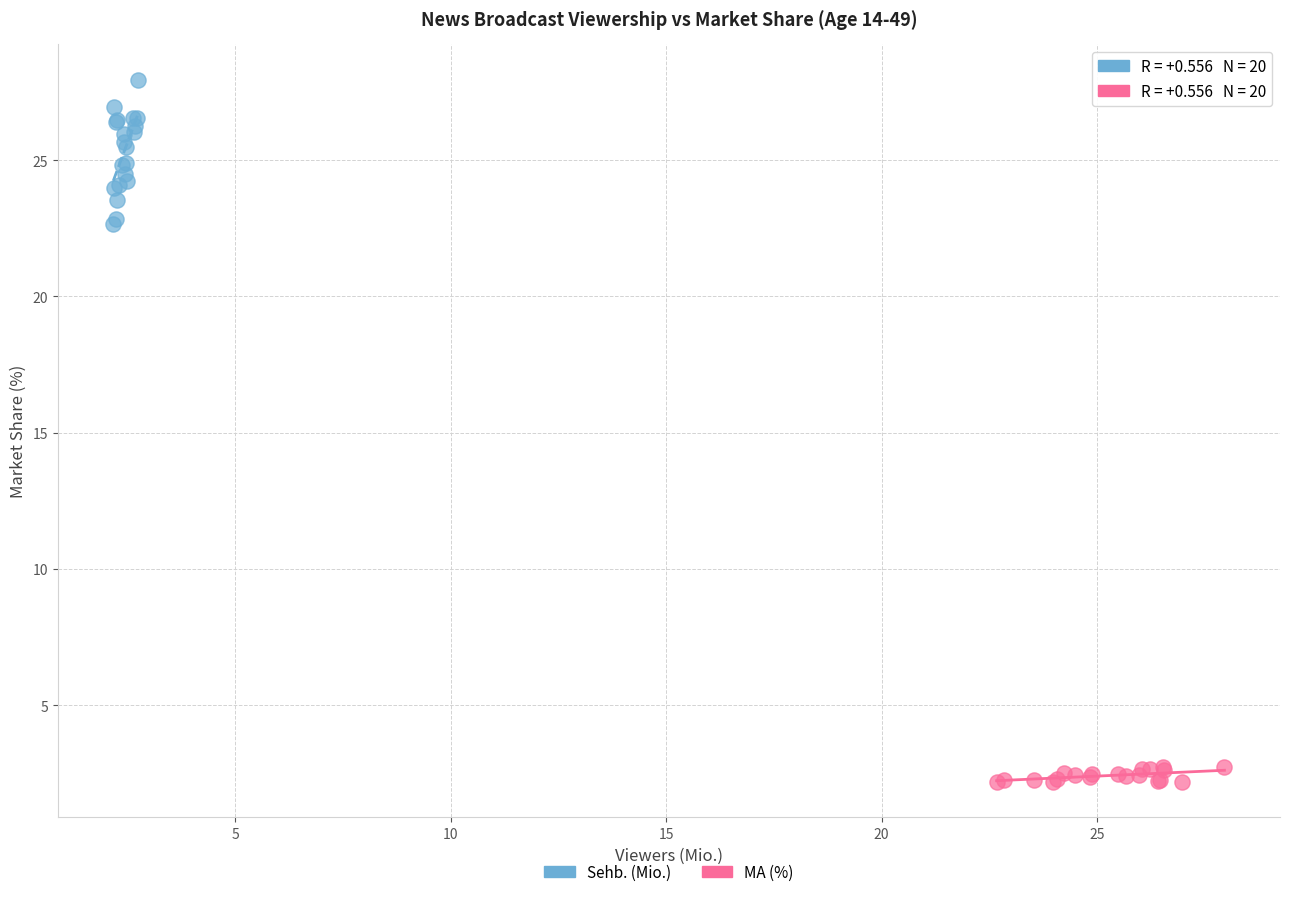

Which series reaches the minimum Y coordinate?

MA (%)